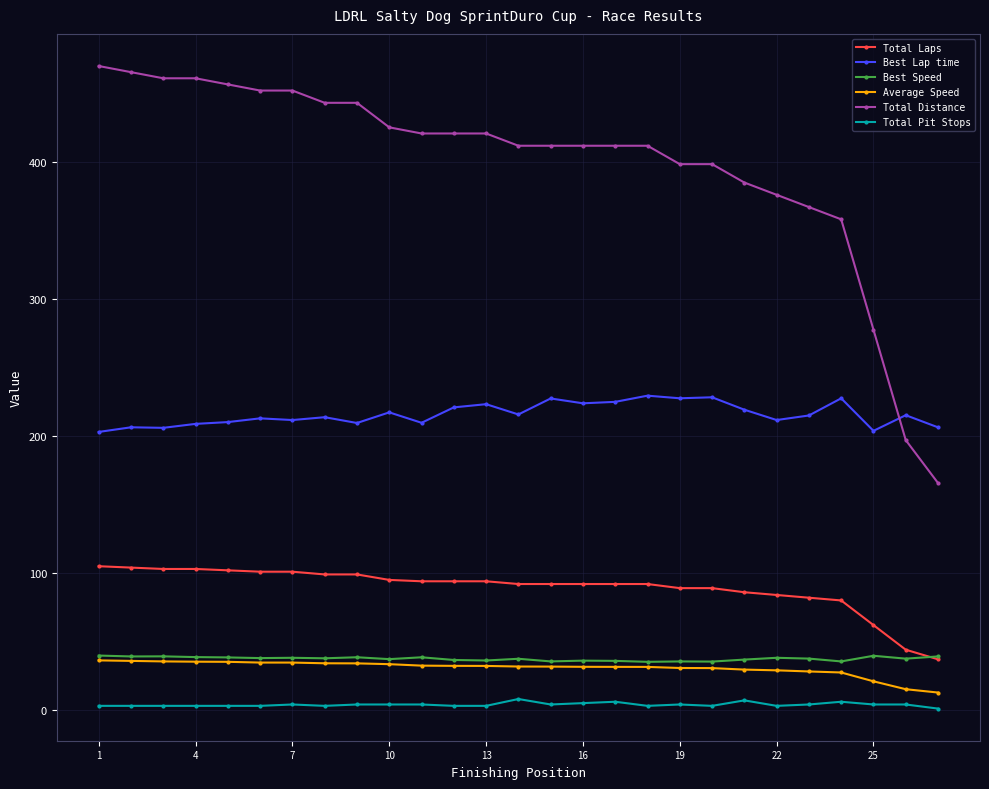

Which series has the widest spread of values?

Total Distance